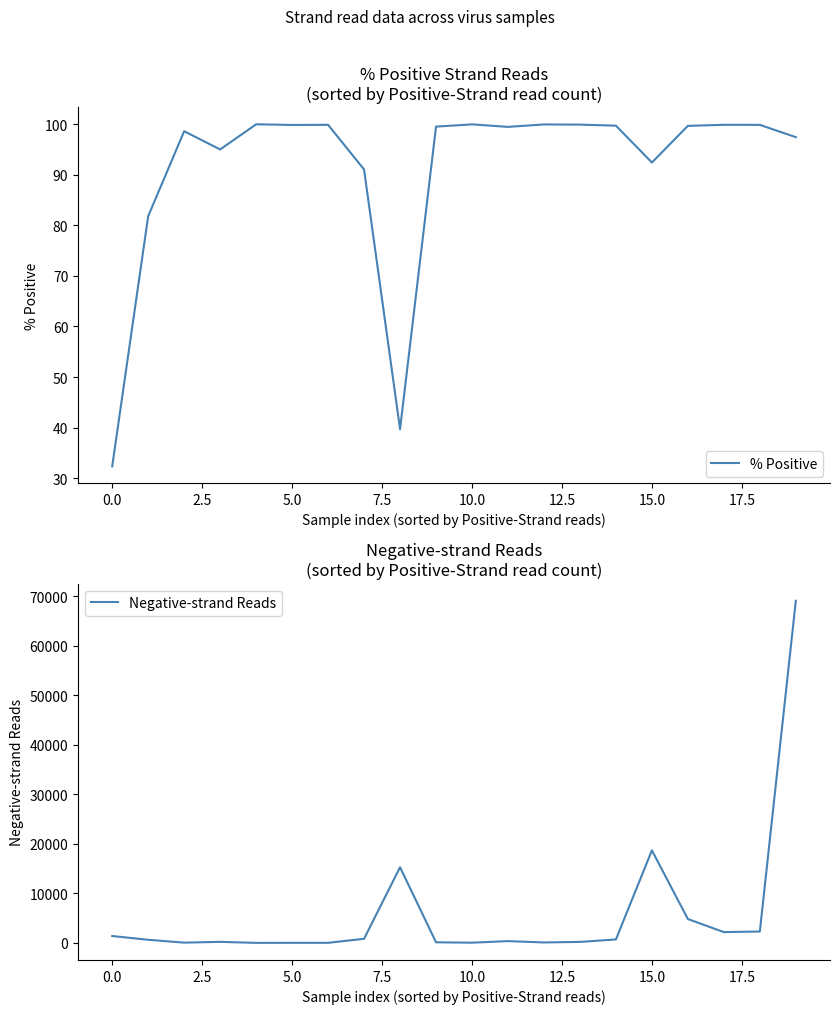

What is the difference between the maximum and minimum values in the % Positive series?

67.6